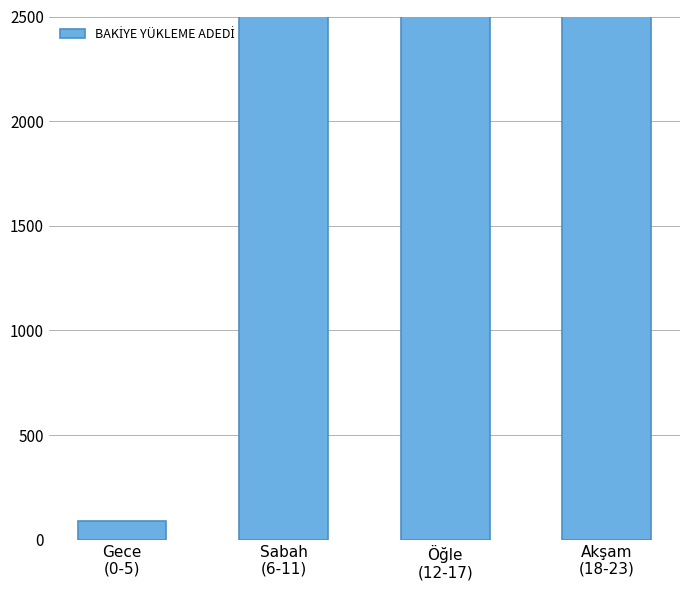

How many bars are there in total?

4